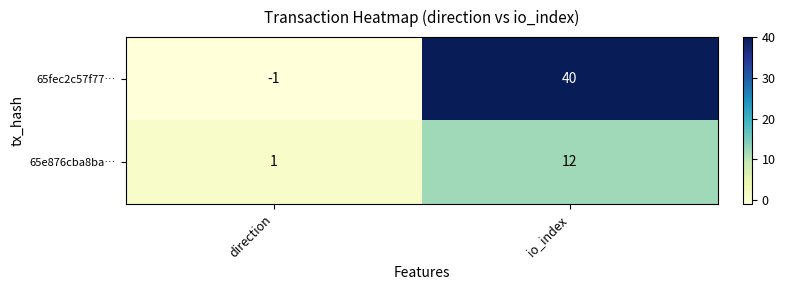

Rank the series by their average value, from lowest to highest.

65e876cba8ba…, 65fec2c57f77…